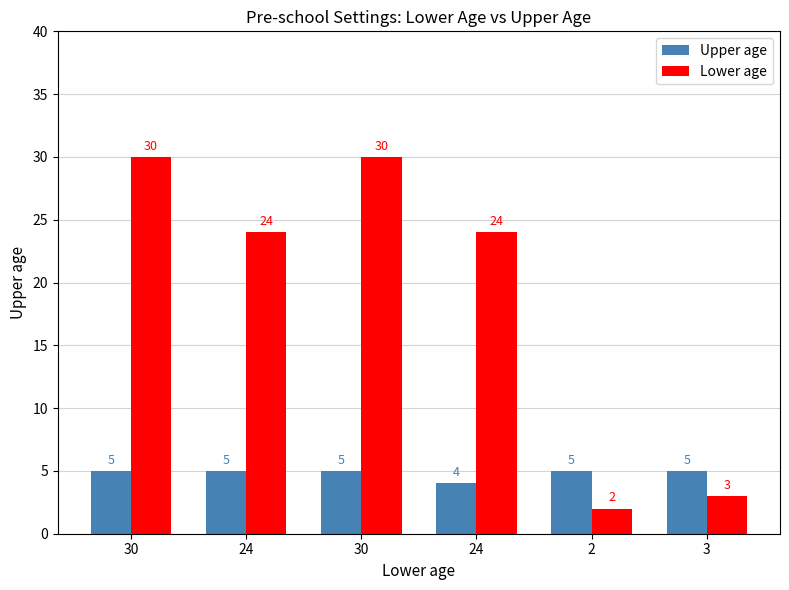

Count the Upper age values in the range 5 to 6.

5